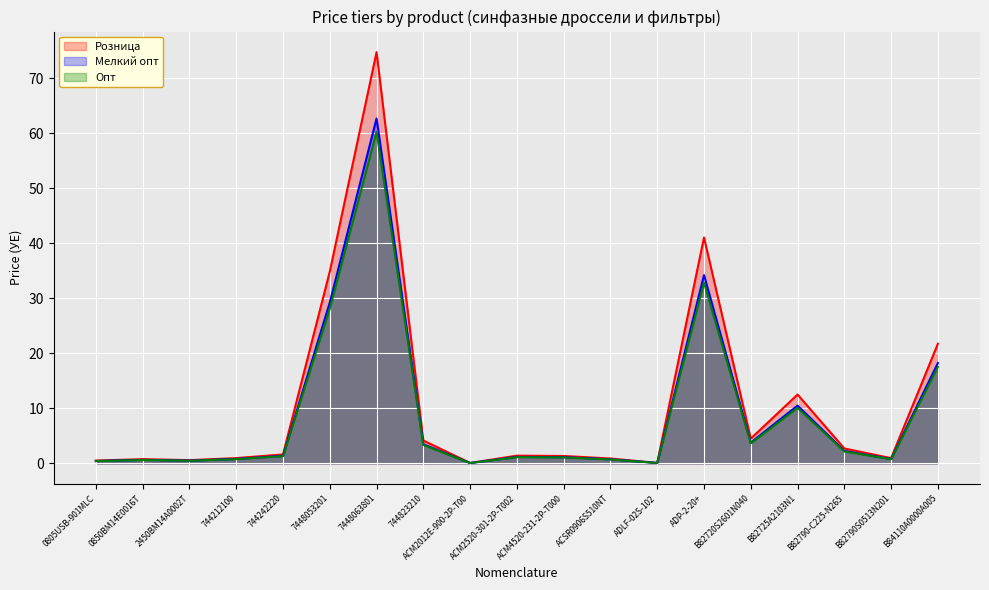

At which category is the sum across all series the highest?

7448063801